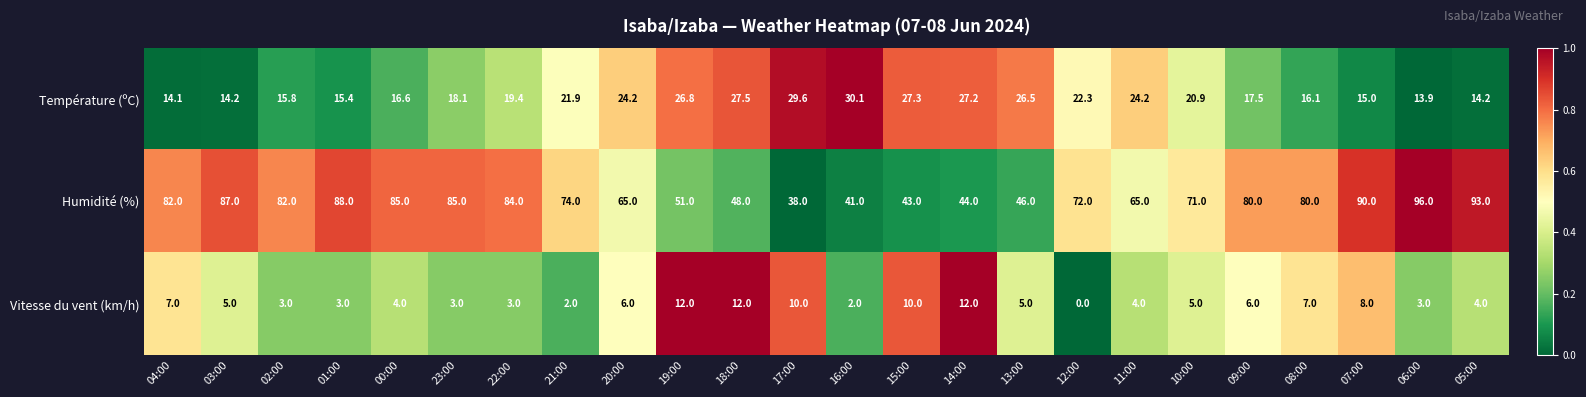

How many categories are shown in the chart?

24